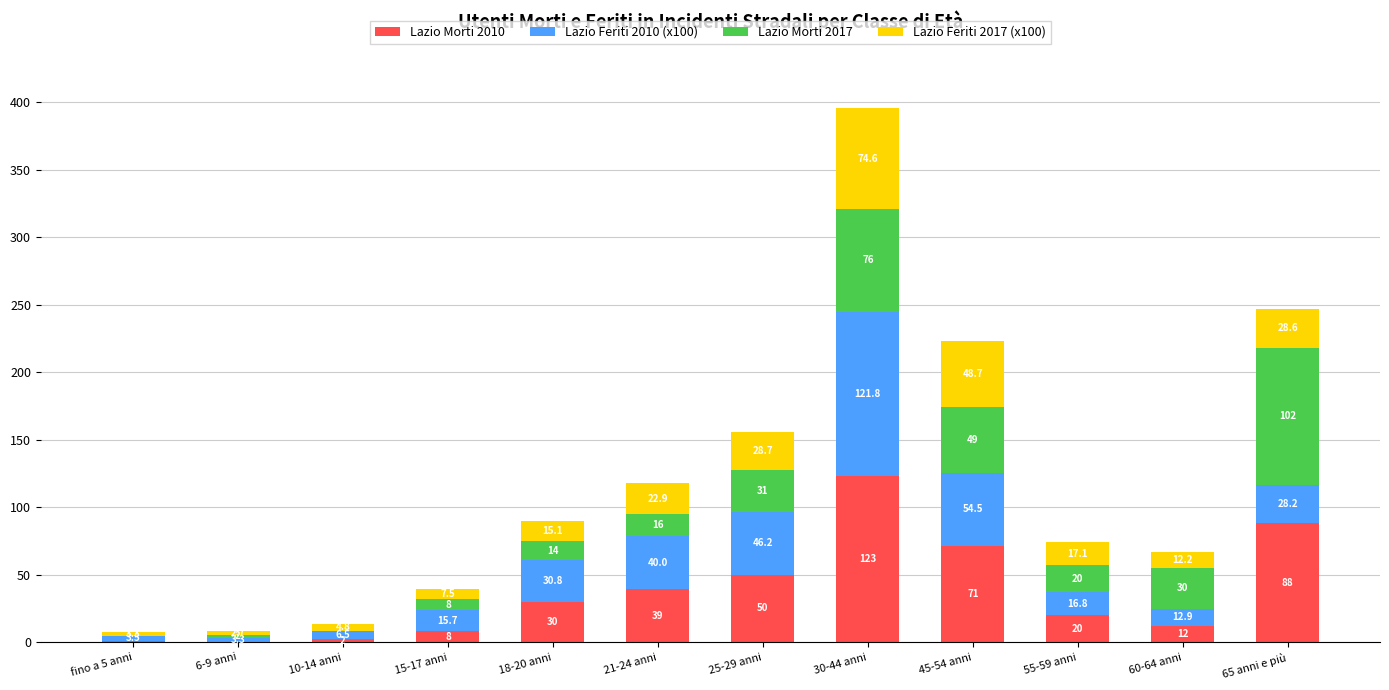

At which label does Lazio Morti 2010 reach its peak?

30-44 anni